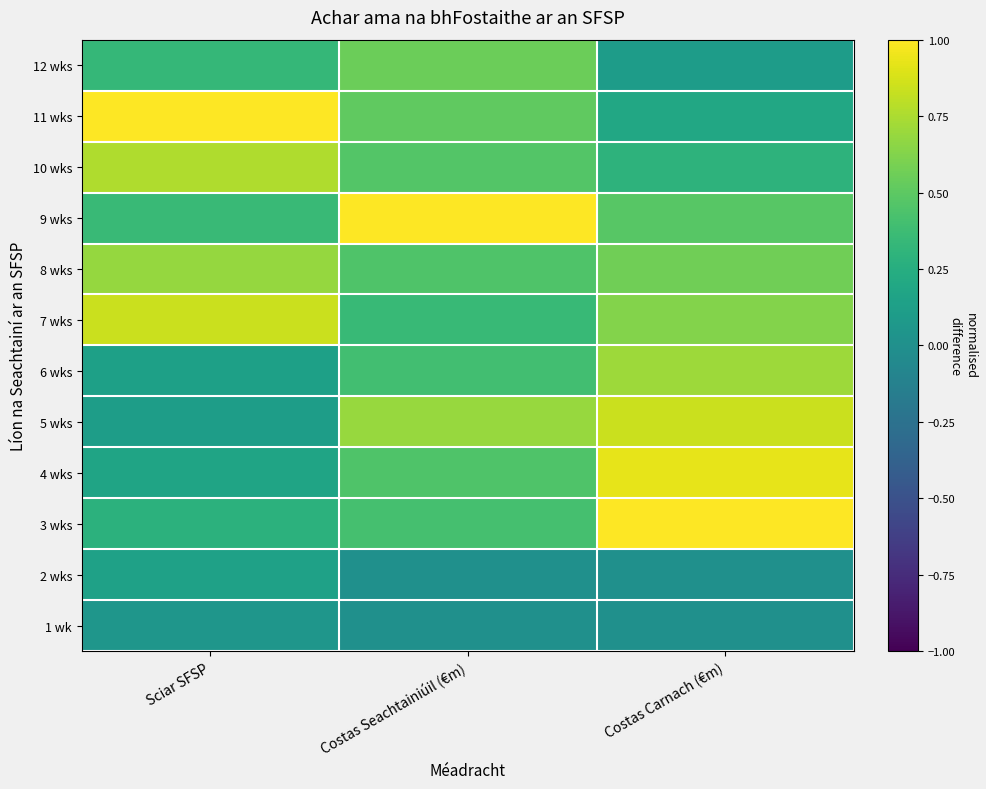

How many distinct data groups are displayed?

12